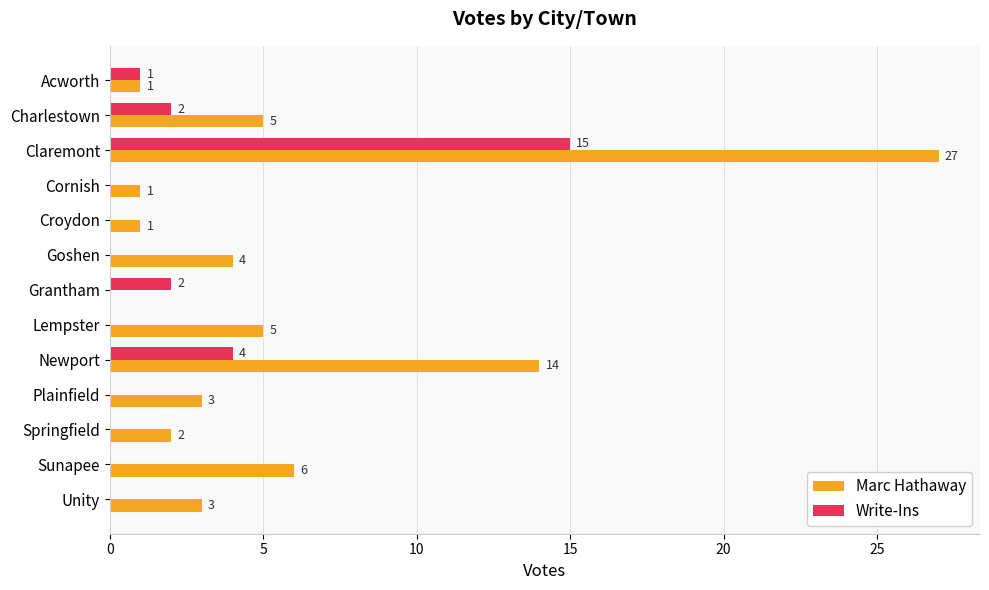

How many data points does each series have?

13